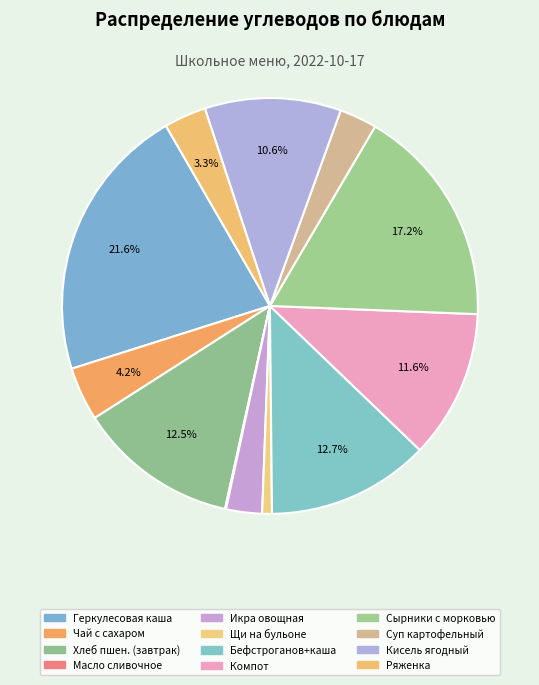

Is there any slice that represents more than half of the pie?

No